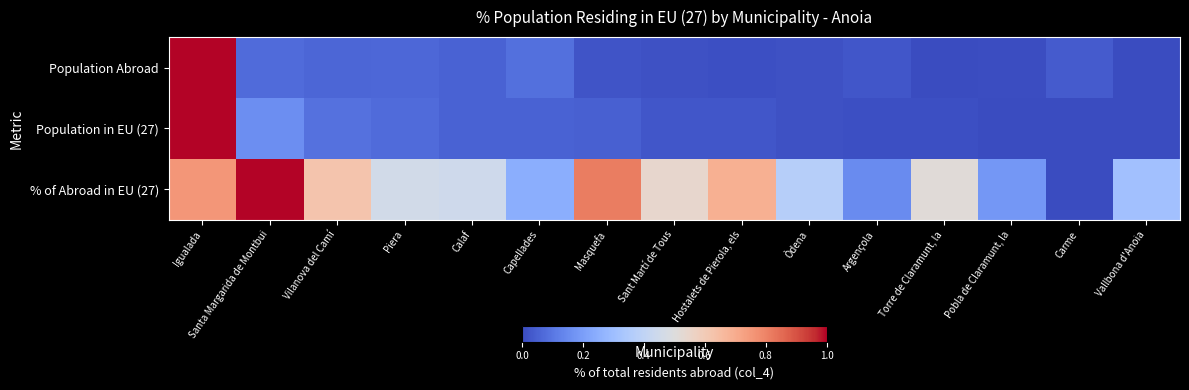

Which series has the largest range (max minus min)?

Population Abroad